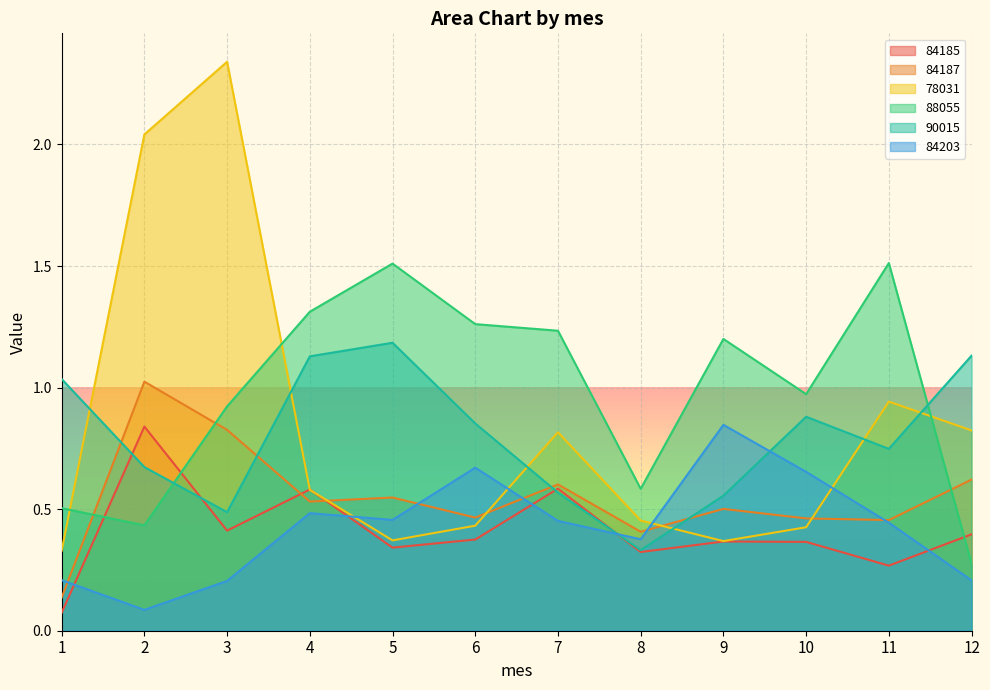

How many lines are shown in the chart?

6